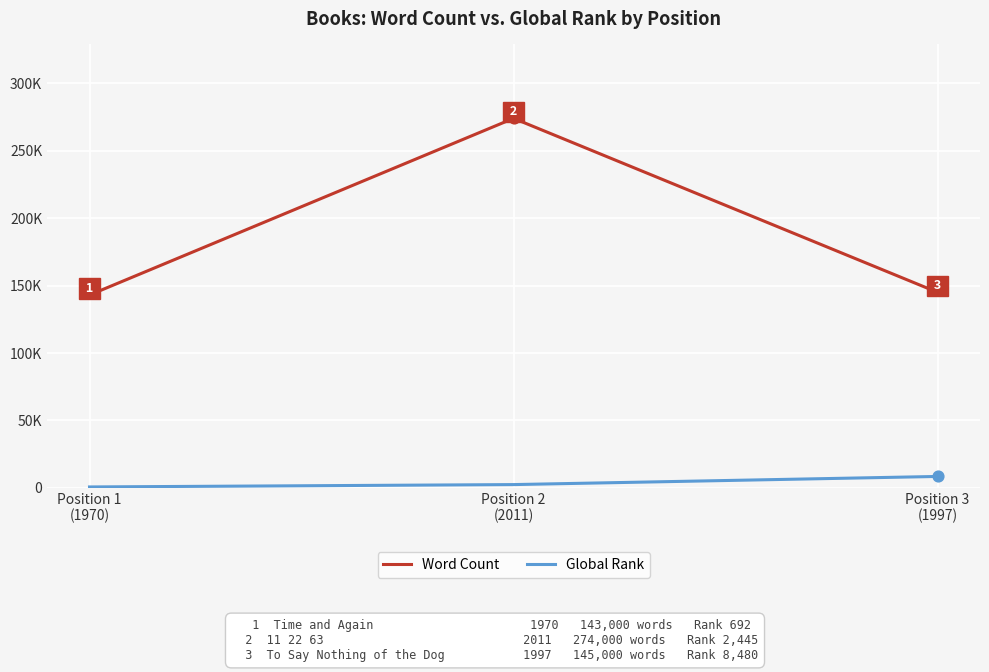

Is this an area chart (filled region under the line)?

No